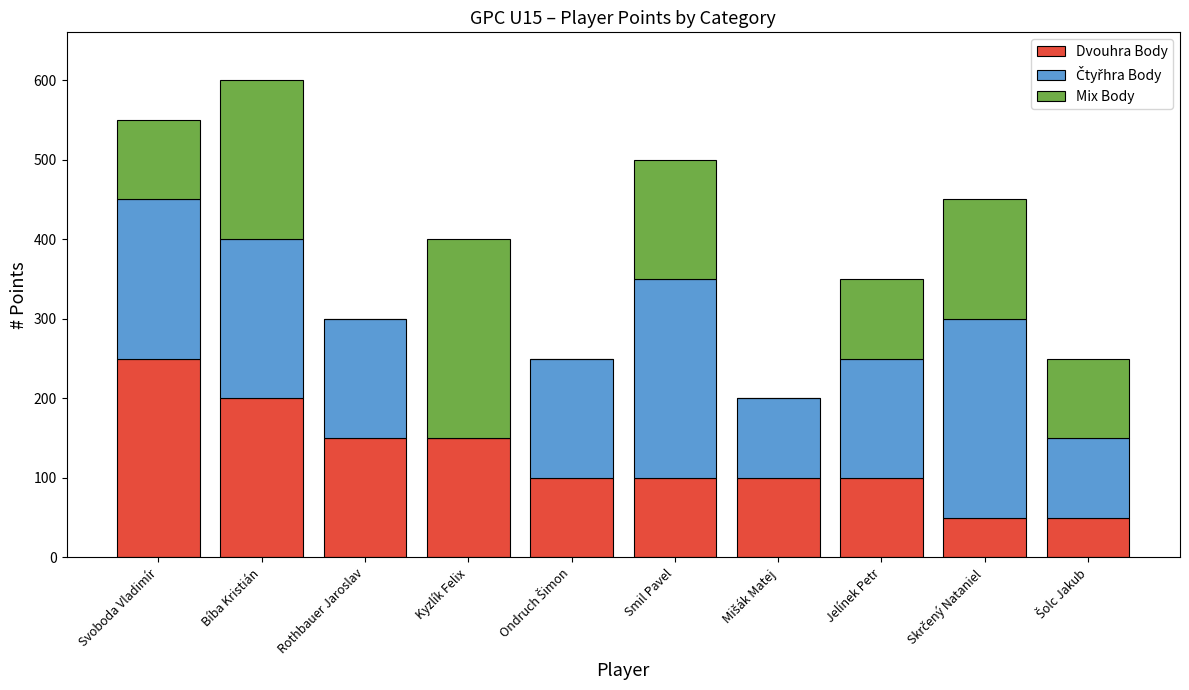

What is the maximum value for Dvouhra Body?

250